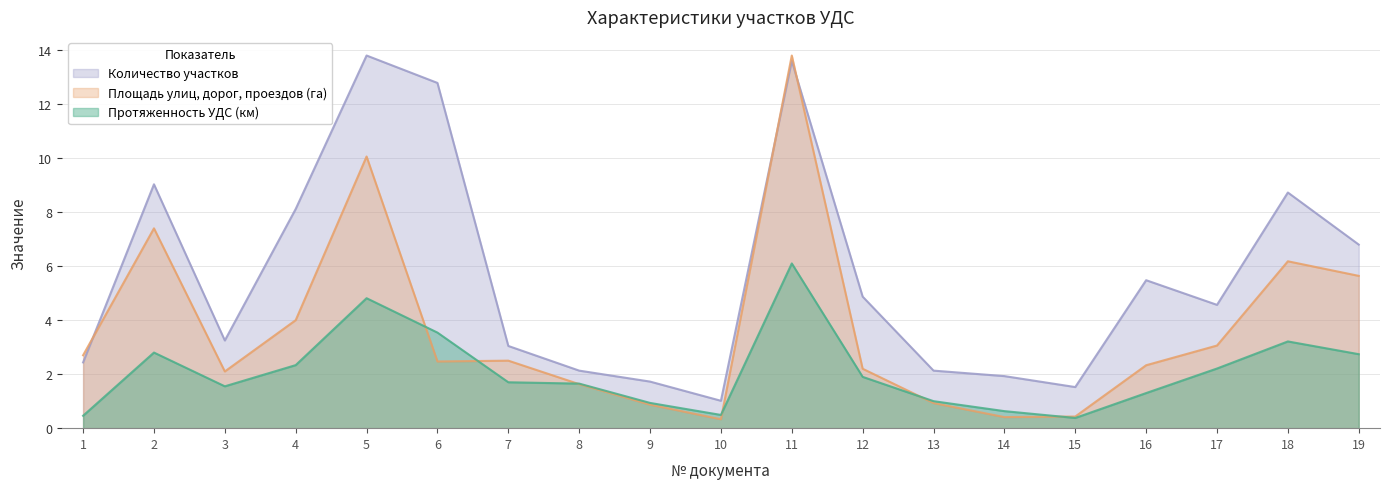

Where is the first local minimum for Протяженность УДС (км)?

3